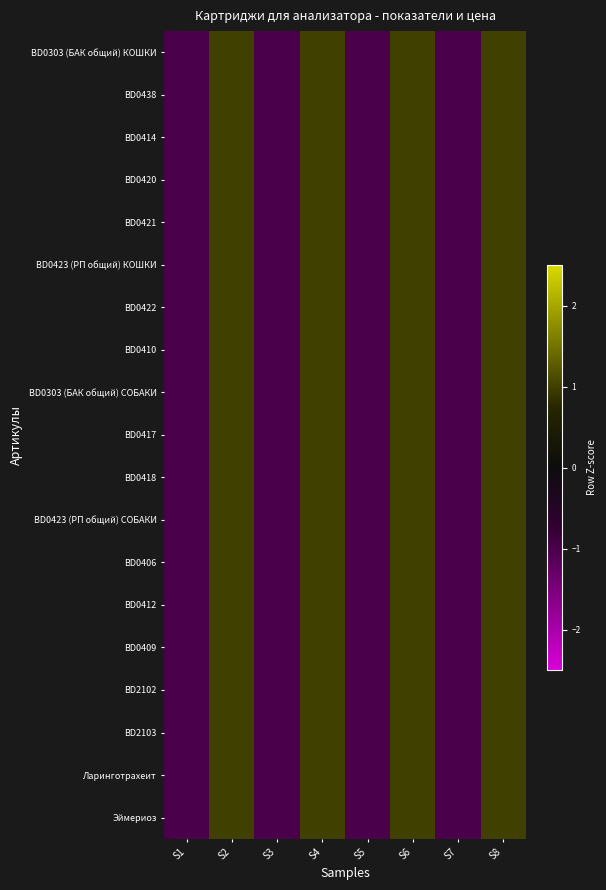

What is the minimum value shown in the chart?

-1